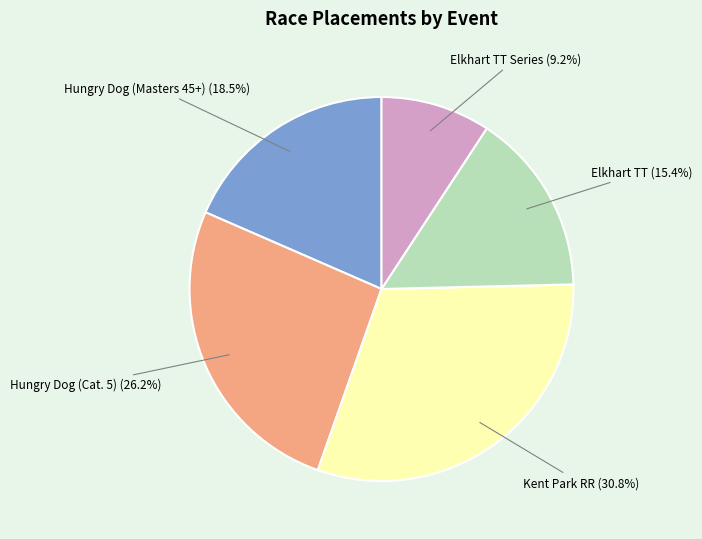

How many segments does this pie chart have?

5